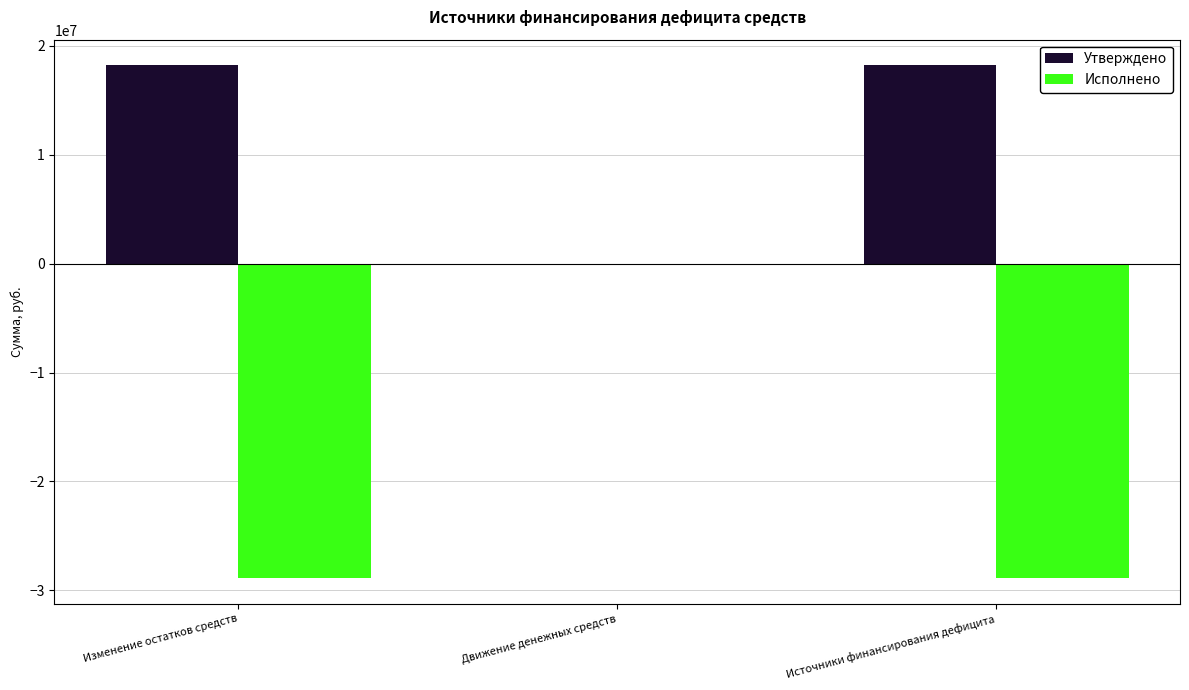

How many groups of bars are there?

3